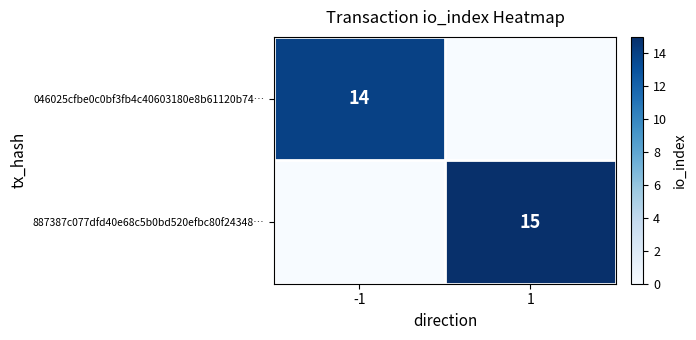

The 046025cfbe0c0bf3fb4c40603180e8b61120b74… series shows 23 at -1. True or false?

False